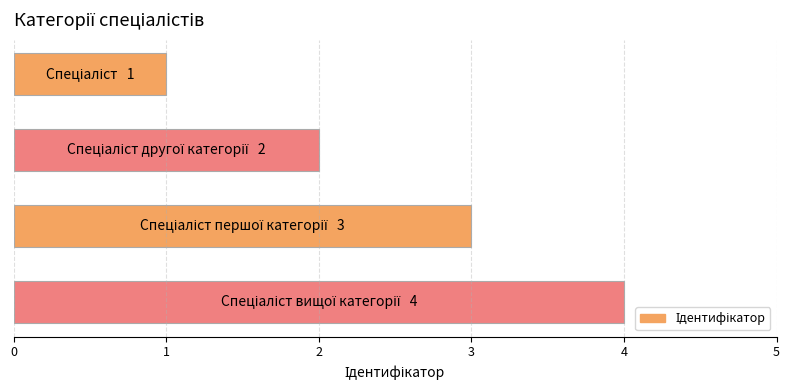

What is the difference between the maximum and minimum values?

3